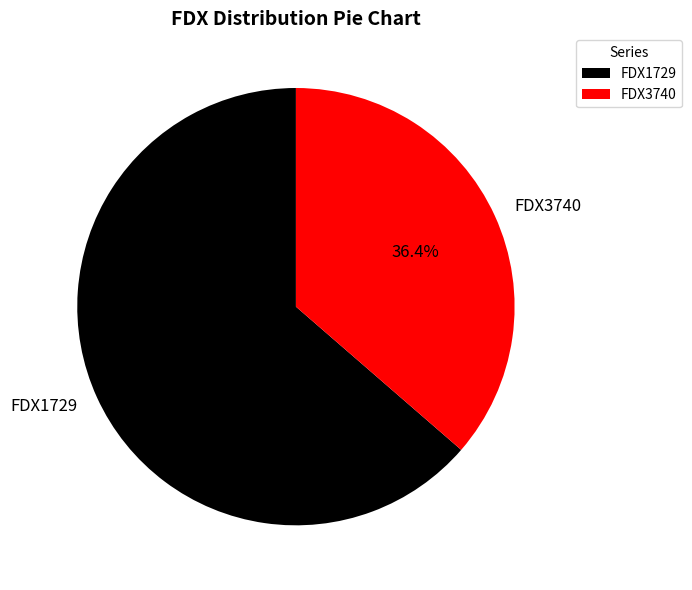

To the nearest percent, what is the difference between the largest and smallest slice percentages?

27%